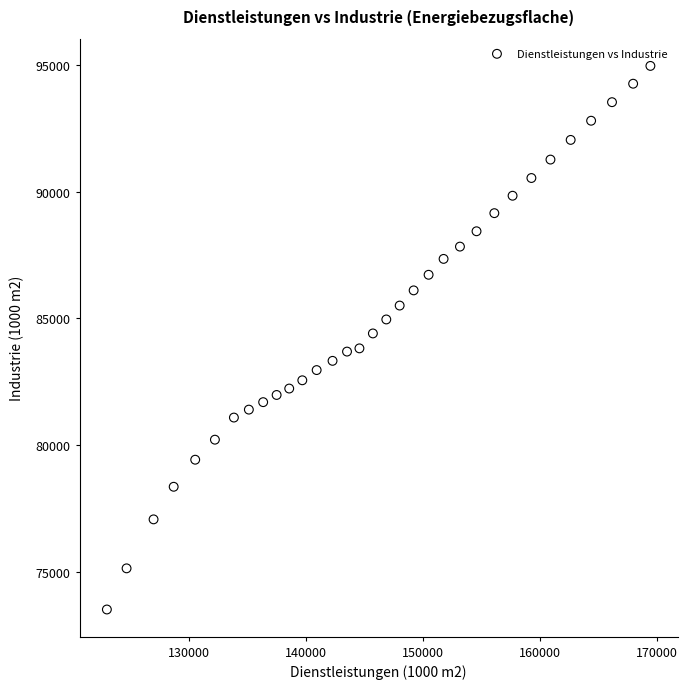

What is the range of Y values (max minus min)?

21465.9